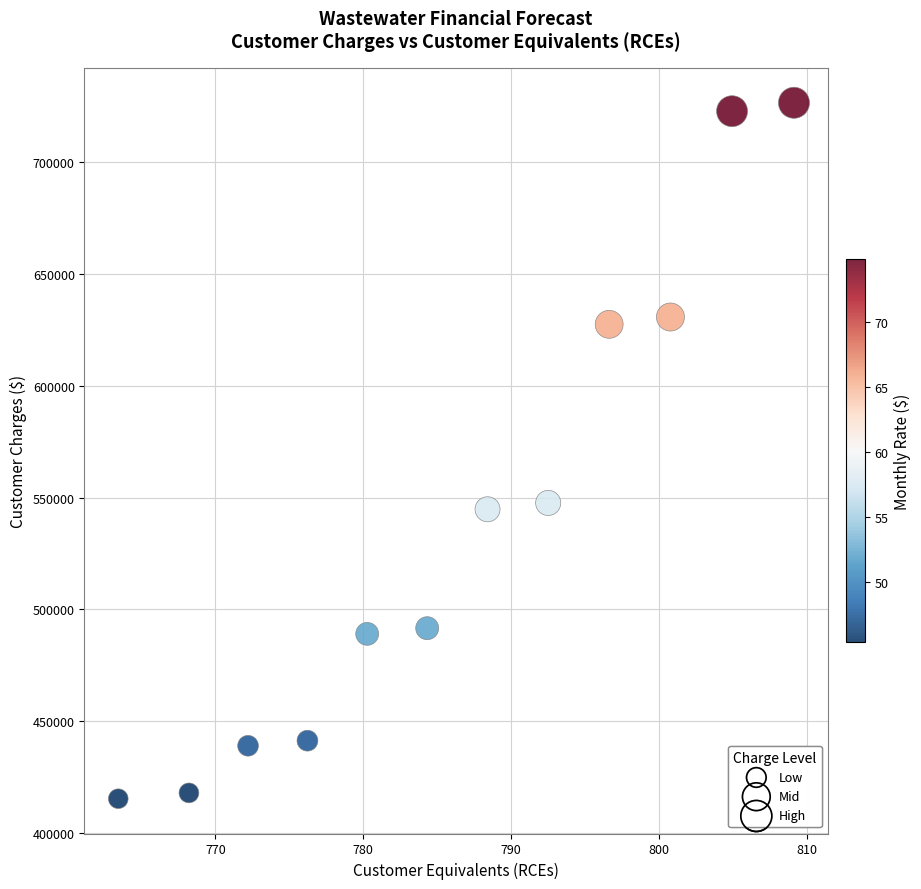

What is the average X value?

786.4